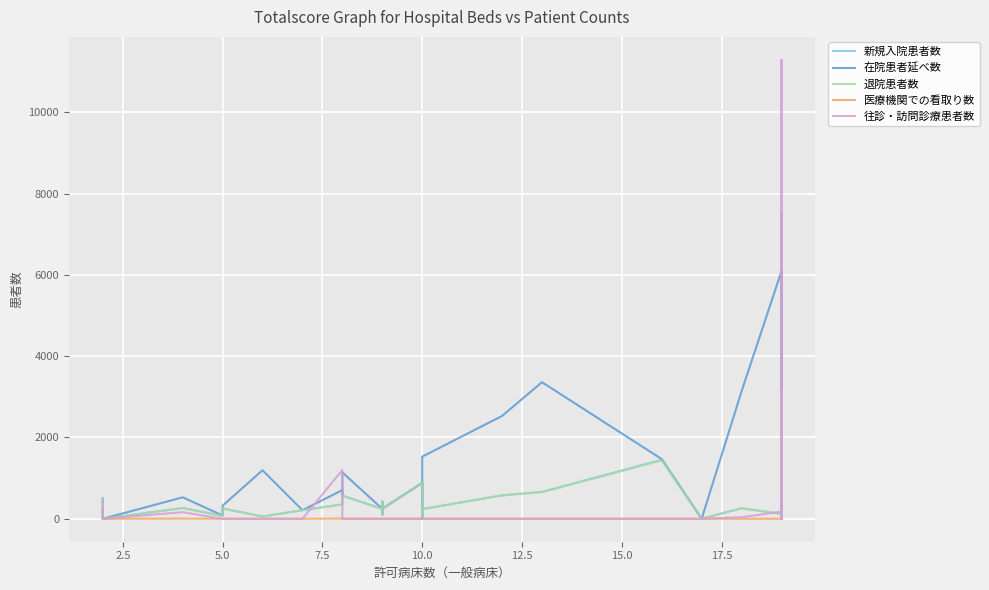

What is the spread (max minus min) of values at 10.0?

881